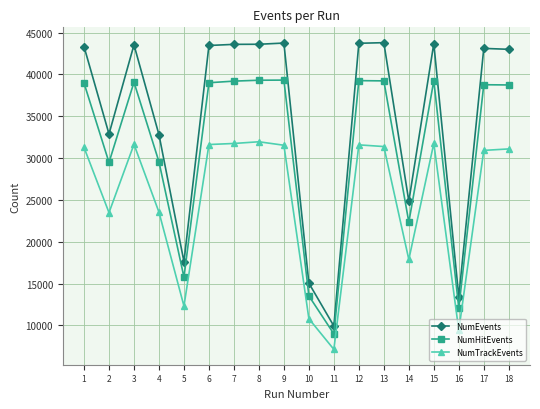

Which series has the largest range (max minus min)?

NumEvents